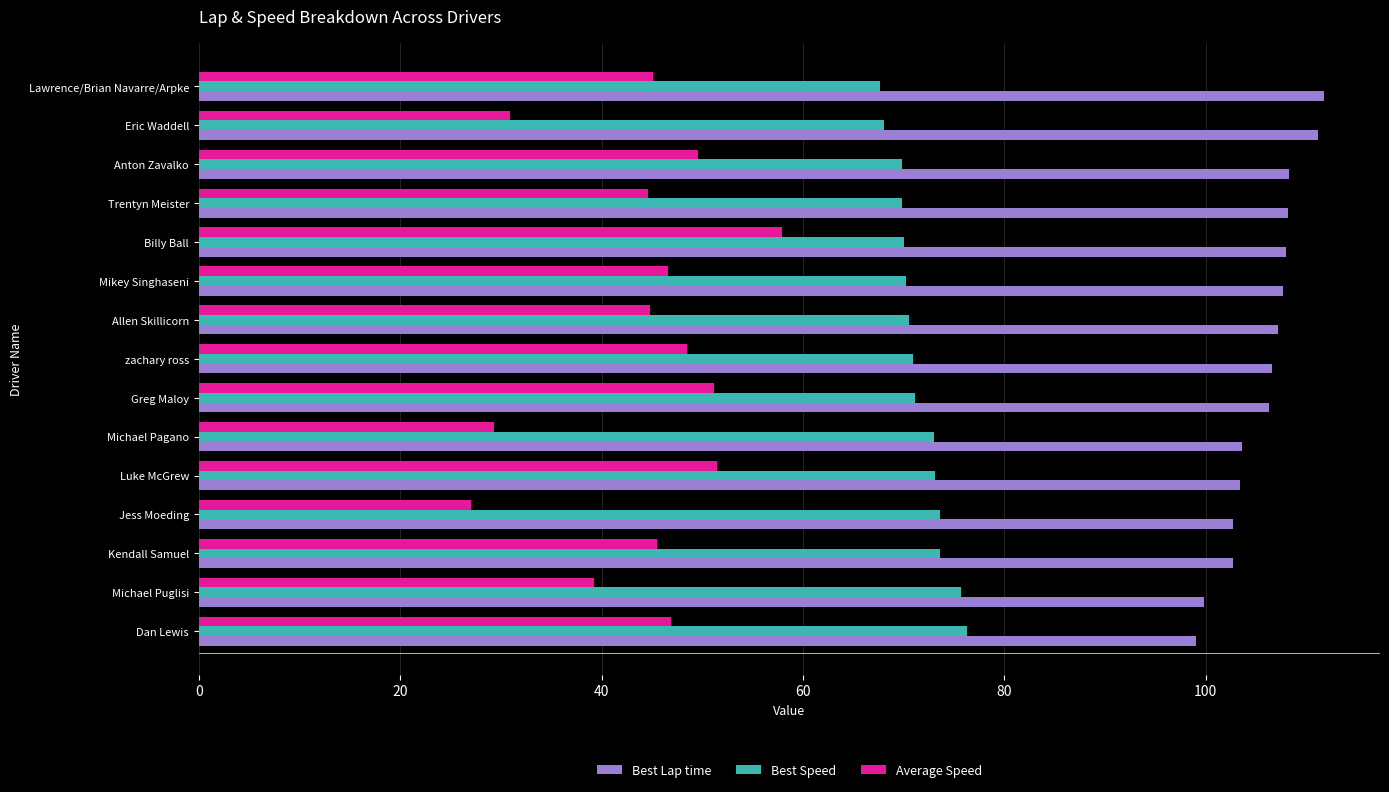

What are all the series names shown in the legend?

Best Lap time, Best Speed, Average Speed